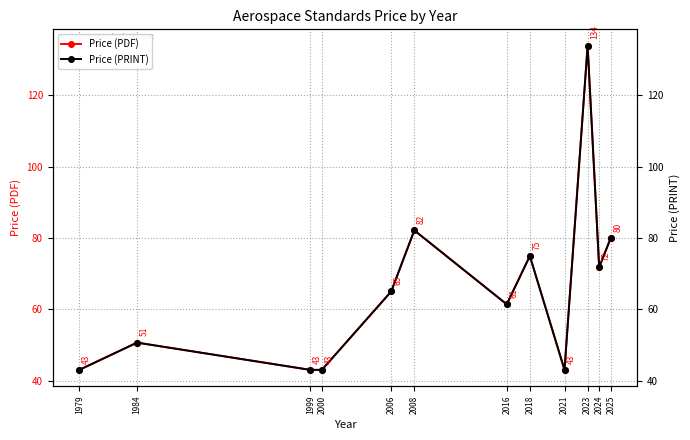

How many values in the Price (PDF) series are below 65?

6